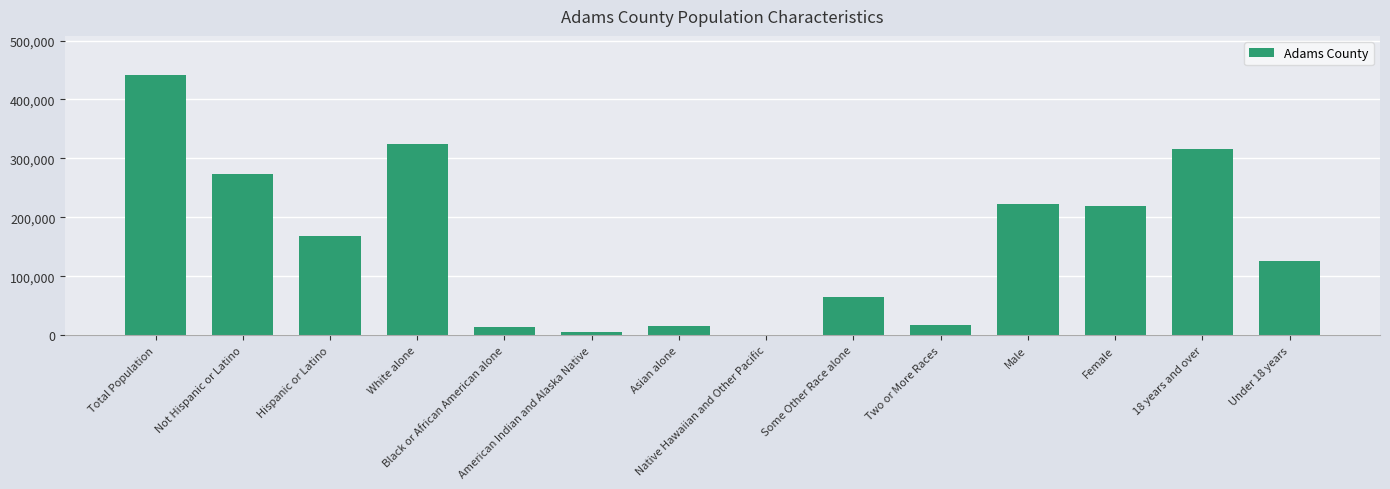

What is the greatest value displayed?

441603